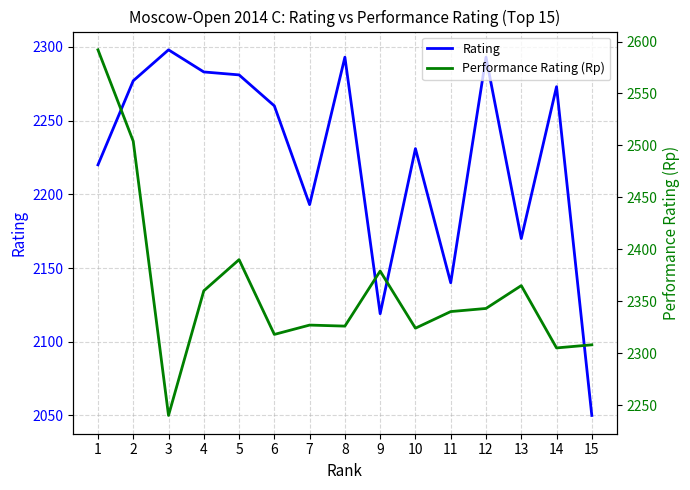

Is the value of Rating at 9 greater than the value of Performance Rating (Rp) at 3?

No